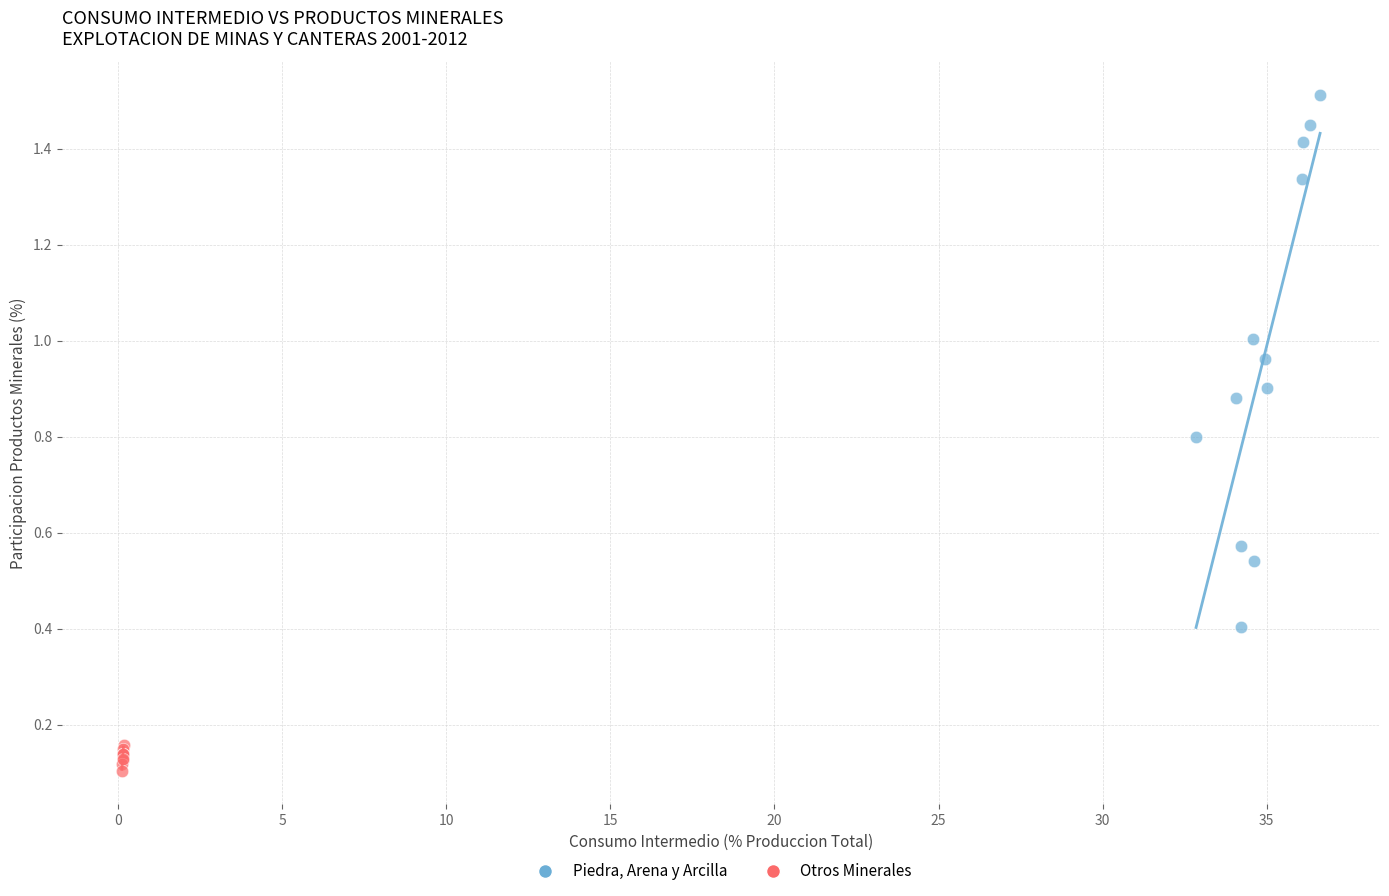

What are all the series names shown in the legend?

Piedra, Arena y Arcilla, Otros Minerales